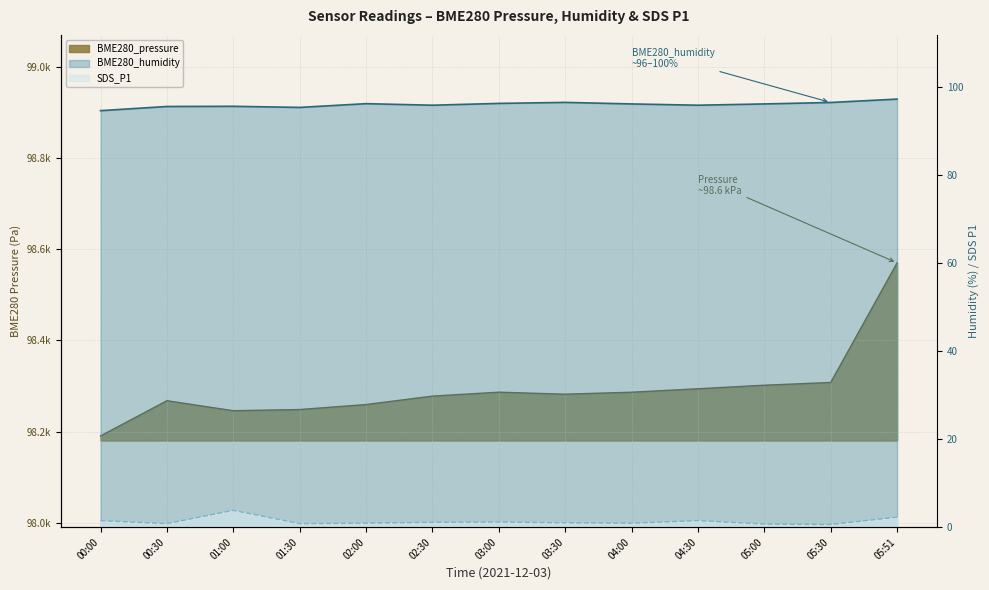

Which series has the widest spread of values?

BME280_pressure